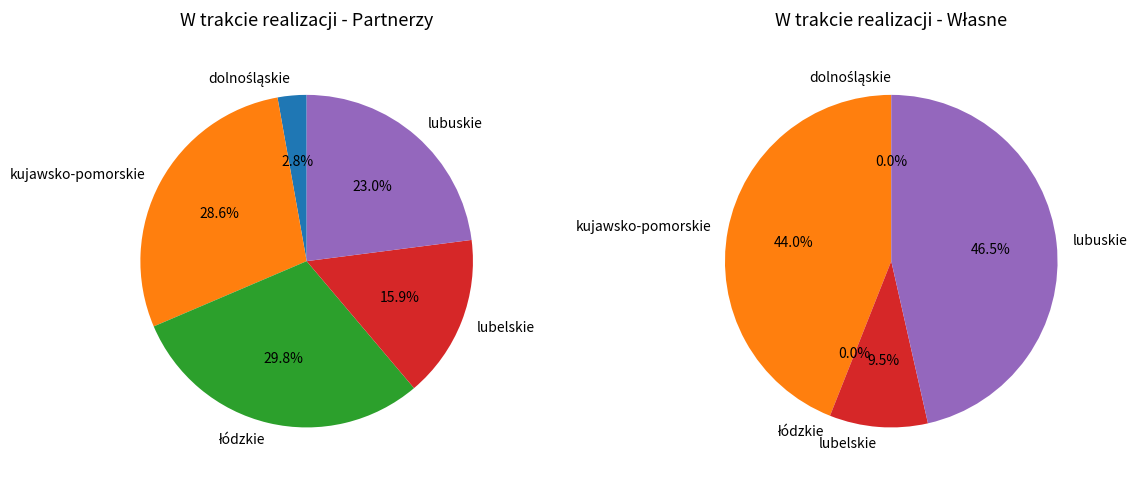

To the nearest percent, what portion does lubuskie represent?

23%